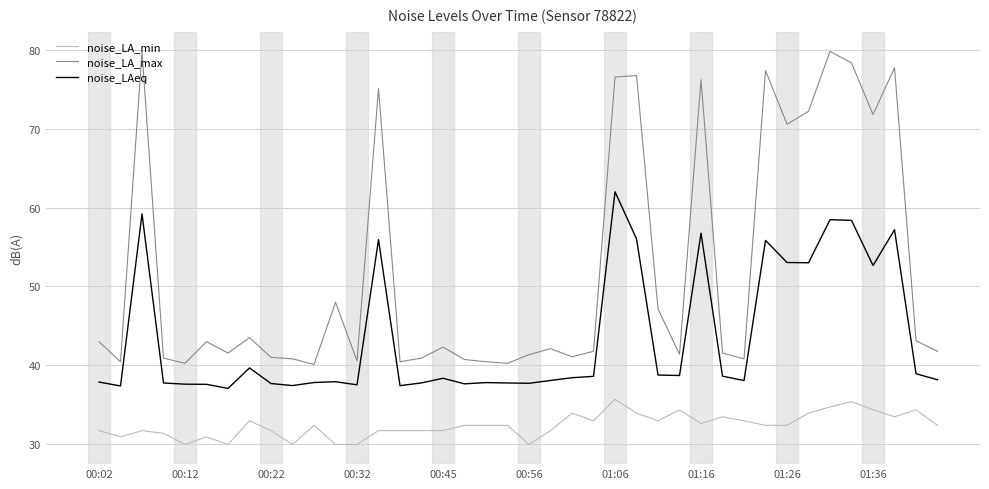

Which series has the largest total across all categories?

noise_LA_max